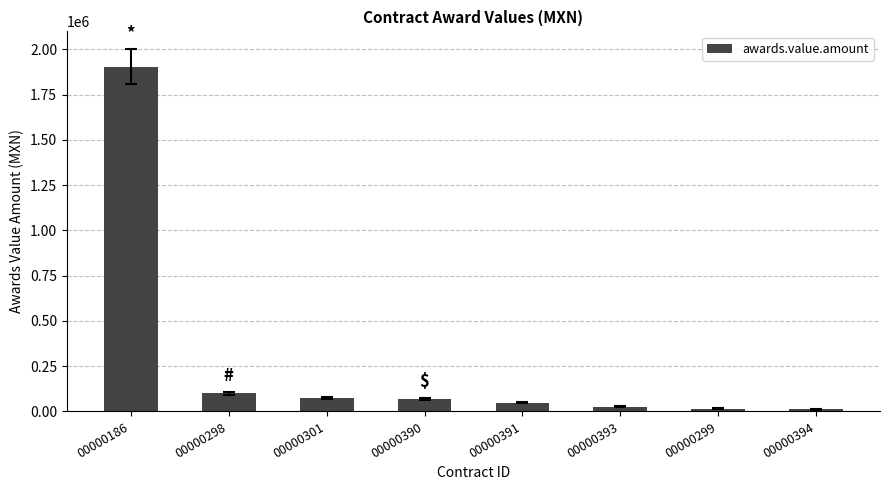

What position from the right is 00000298?

7